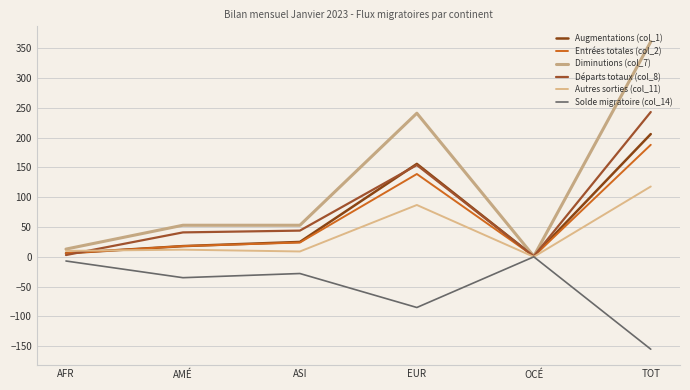

True or false: Solde migratoire (col_14) has a value of -49 at EUR.

False